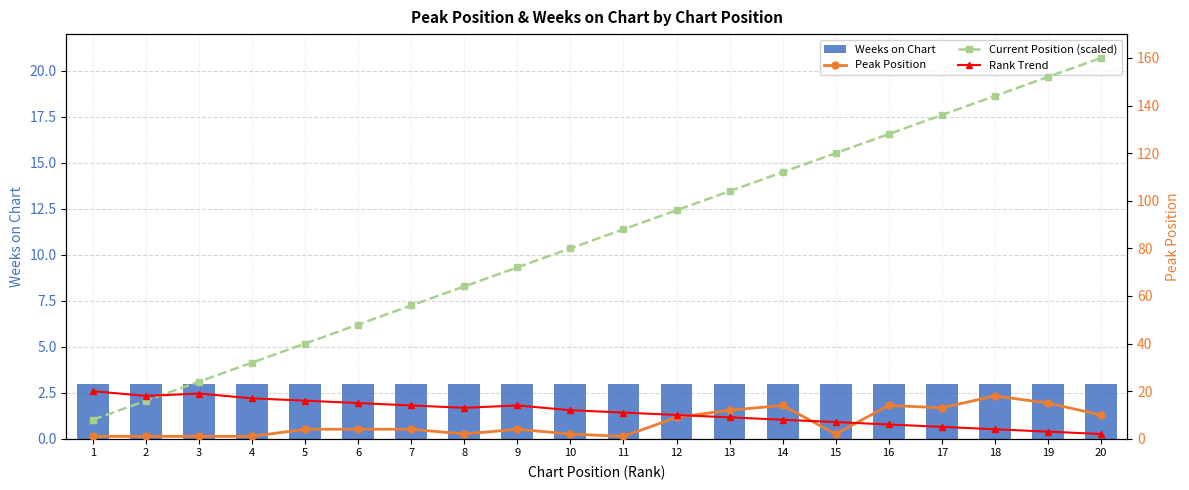

Reading left to right, transcribe all the data shown in this chart.

Weeks on Chart: 3	3	3	3	3	3	3	3	3	3	3	3	3	3	3	3	3	3	3	3
Peak Position: 1	1	1	1	4	4	4	2	4	2	1	9	12	14	2	14	13	18	15	10
Current Position (scaled): 8	16	24	32	40	48	56	64	72	80	88	96	104	112	120	128	136	144	152	160
Rank Trend: 20	18	19	17	16	15	14	13	14	12	11	10	9	8	7	6	5	4	3	2